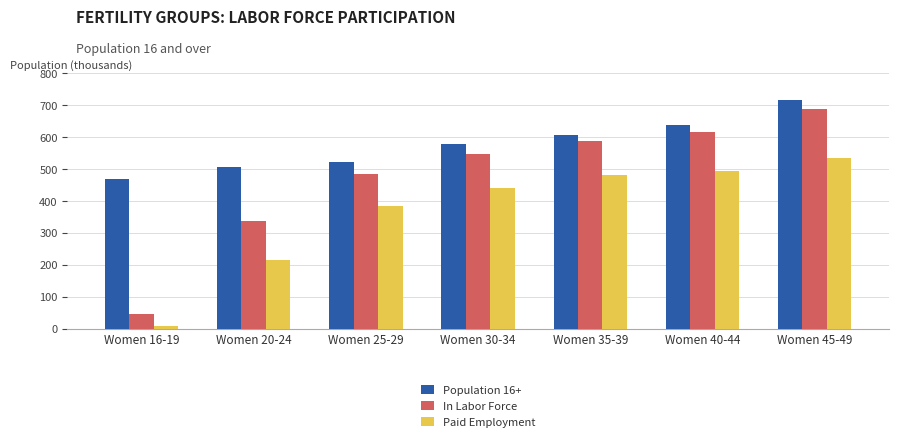

Which category has the lowest value in the Paid Employment series?

Women 16-19